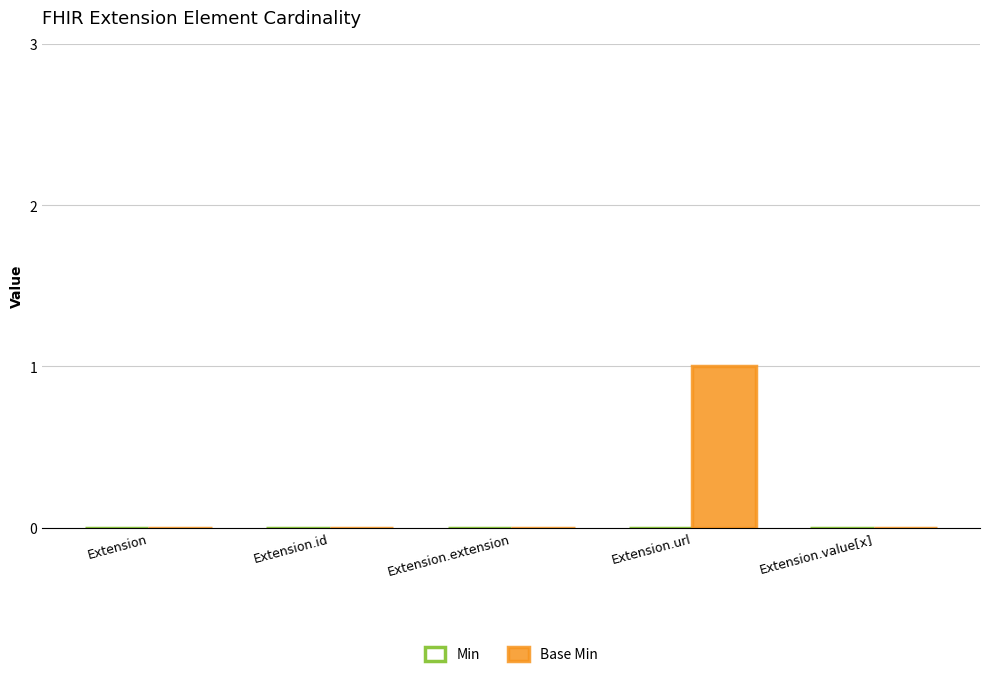

Which label corresponds to the largest value in the chart?

Extension.url